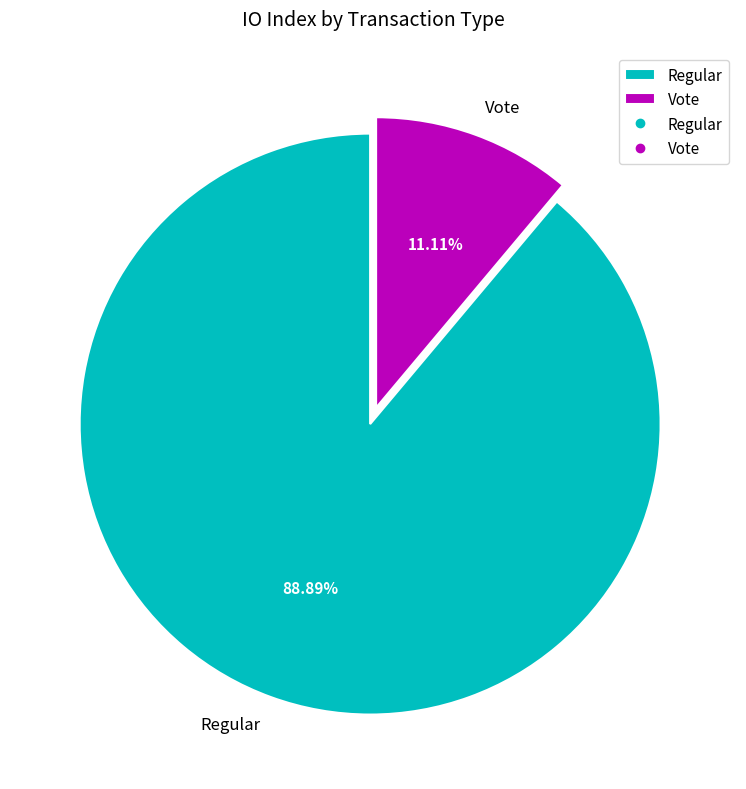

What is the largest slice in the pie chart?

Regular